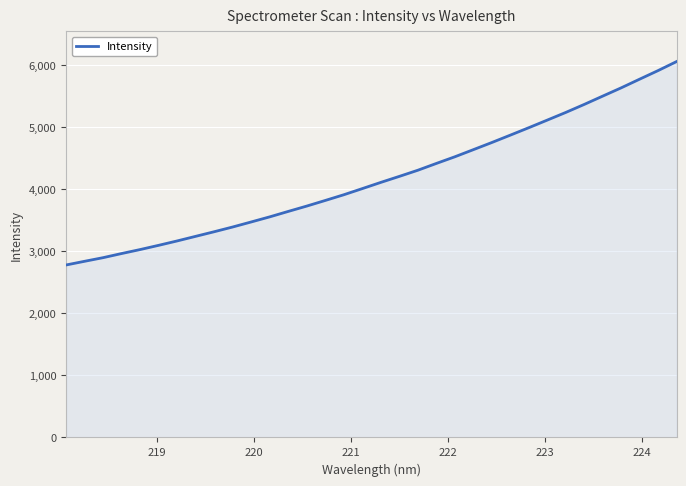

What is the minimum value shown in the chart?

2779.5